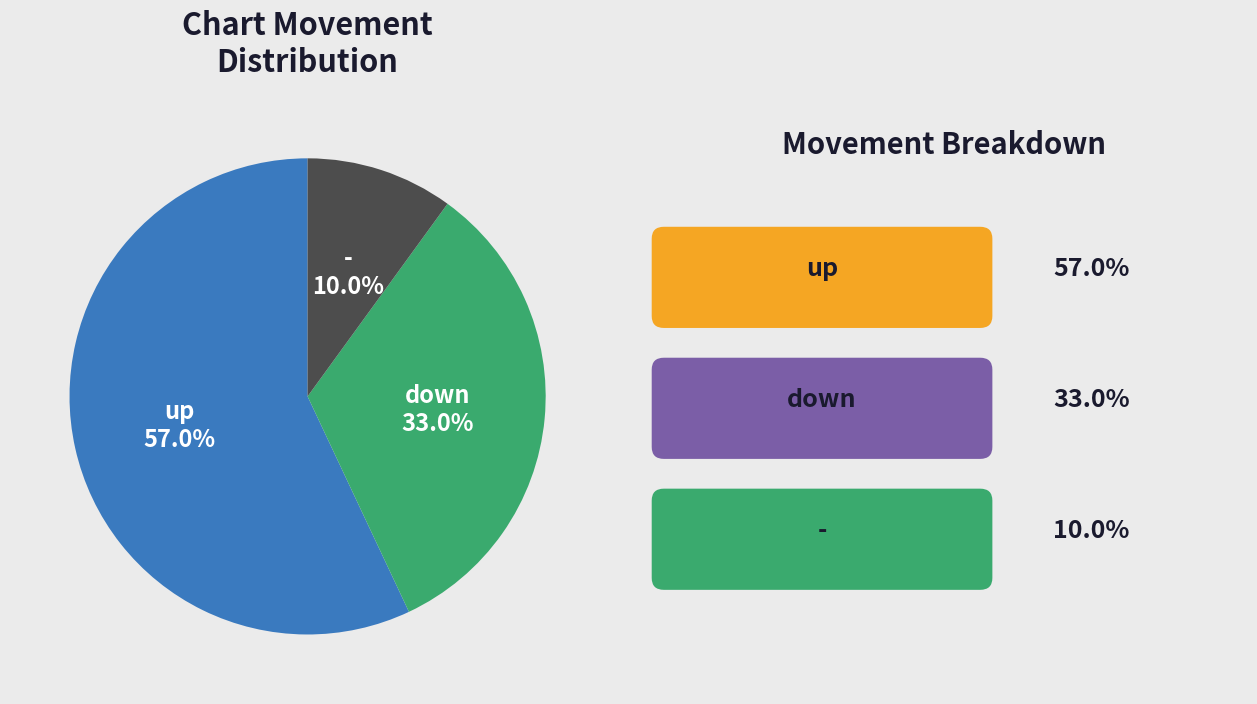

To the nearest percent, what is the combined percentage of down and up?

90%